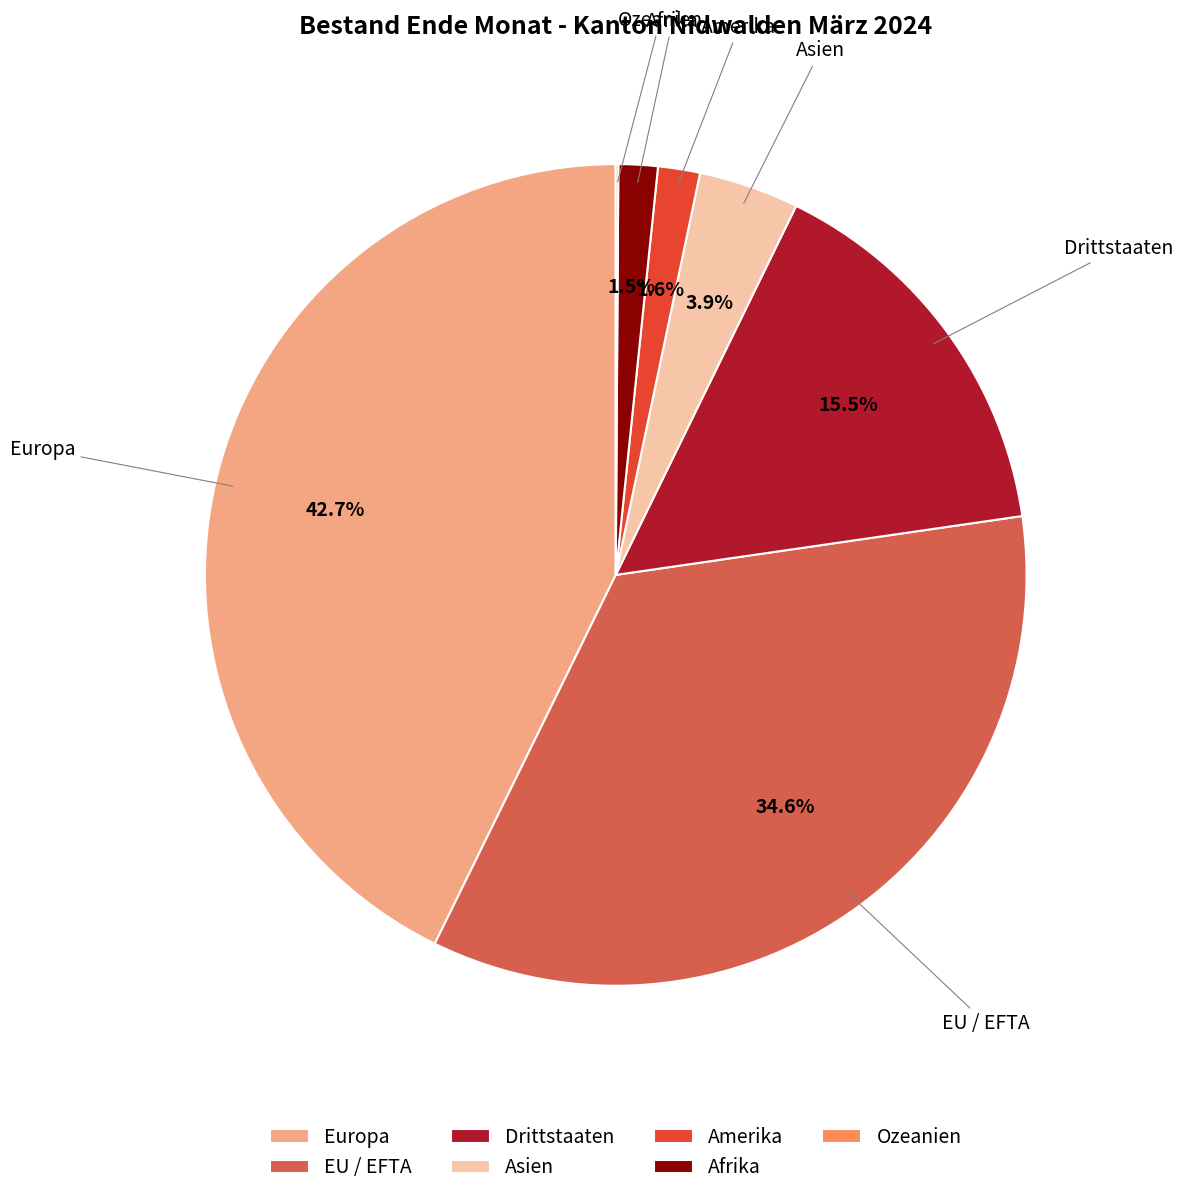

To the nearest percent, what is the average slice percentage?

14%